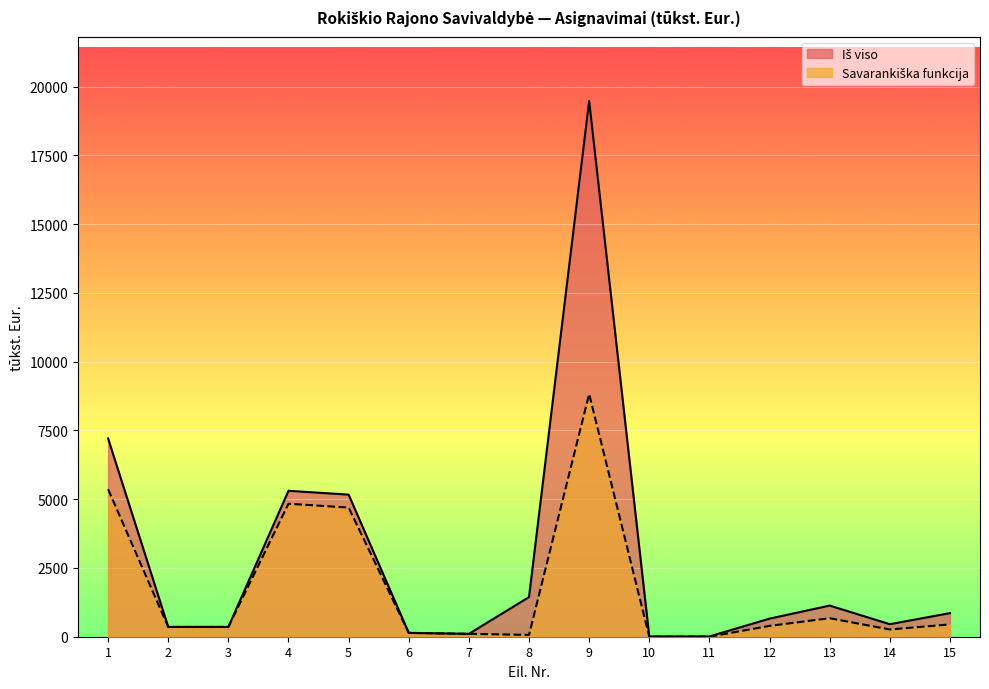

Reading left to right, list all the values displayed in this chart.

Iš viso: 1=7208.0	2=356.1	3=356.1	4=5306.0	5=5166.7	6=139.4	7=104.3	8=1441.6	9=19481.7	10=9.9	11=9.9	12=657.6	13=1132.3	14=455.5	15=857.9
Savarankiška funkcija: 1=5362.7	2=356.1	3=356.1	4=4835.7	5=4696.4	6=139.4	7=104.3	8=66.6	9=8825.6	10=0.0	11=0.0	12=393.8	13=673.2	14=263.6	15=447.9